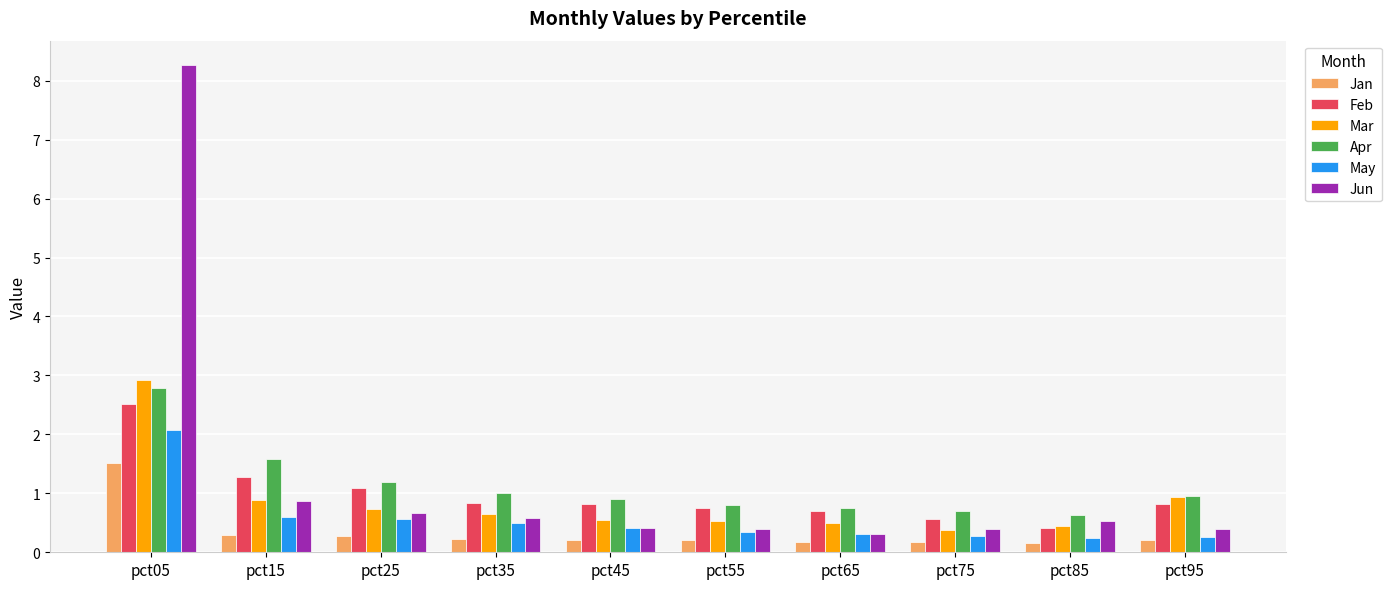

What is the difference between the maximum and second lowest values in the Jun series?

7.9